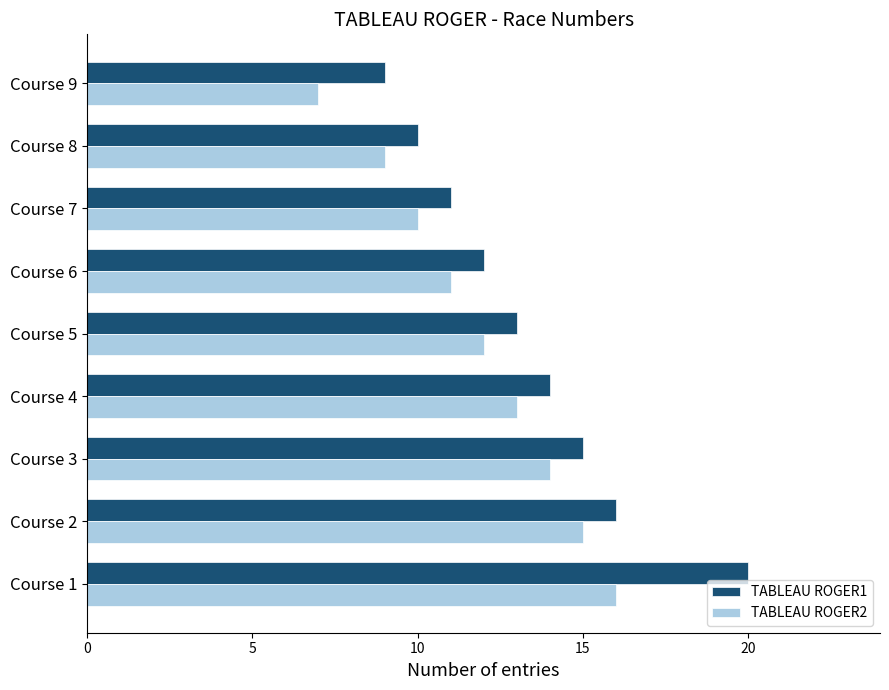

What are all the series names shown in the legend?

TABLEAU ROGER1, TABLEAU ROGER2